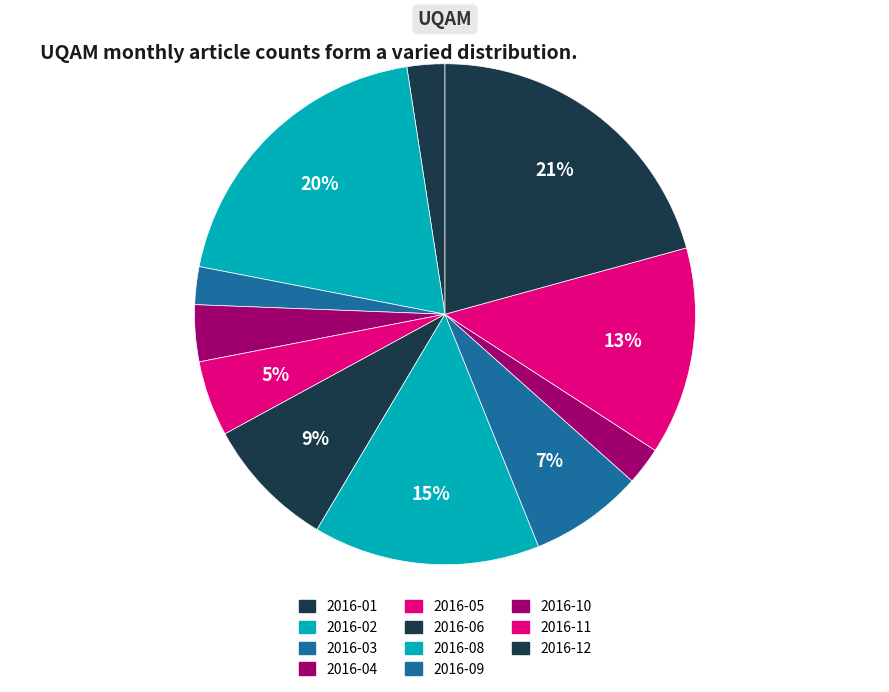

How many segments does this pie chart have?

11